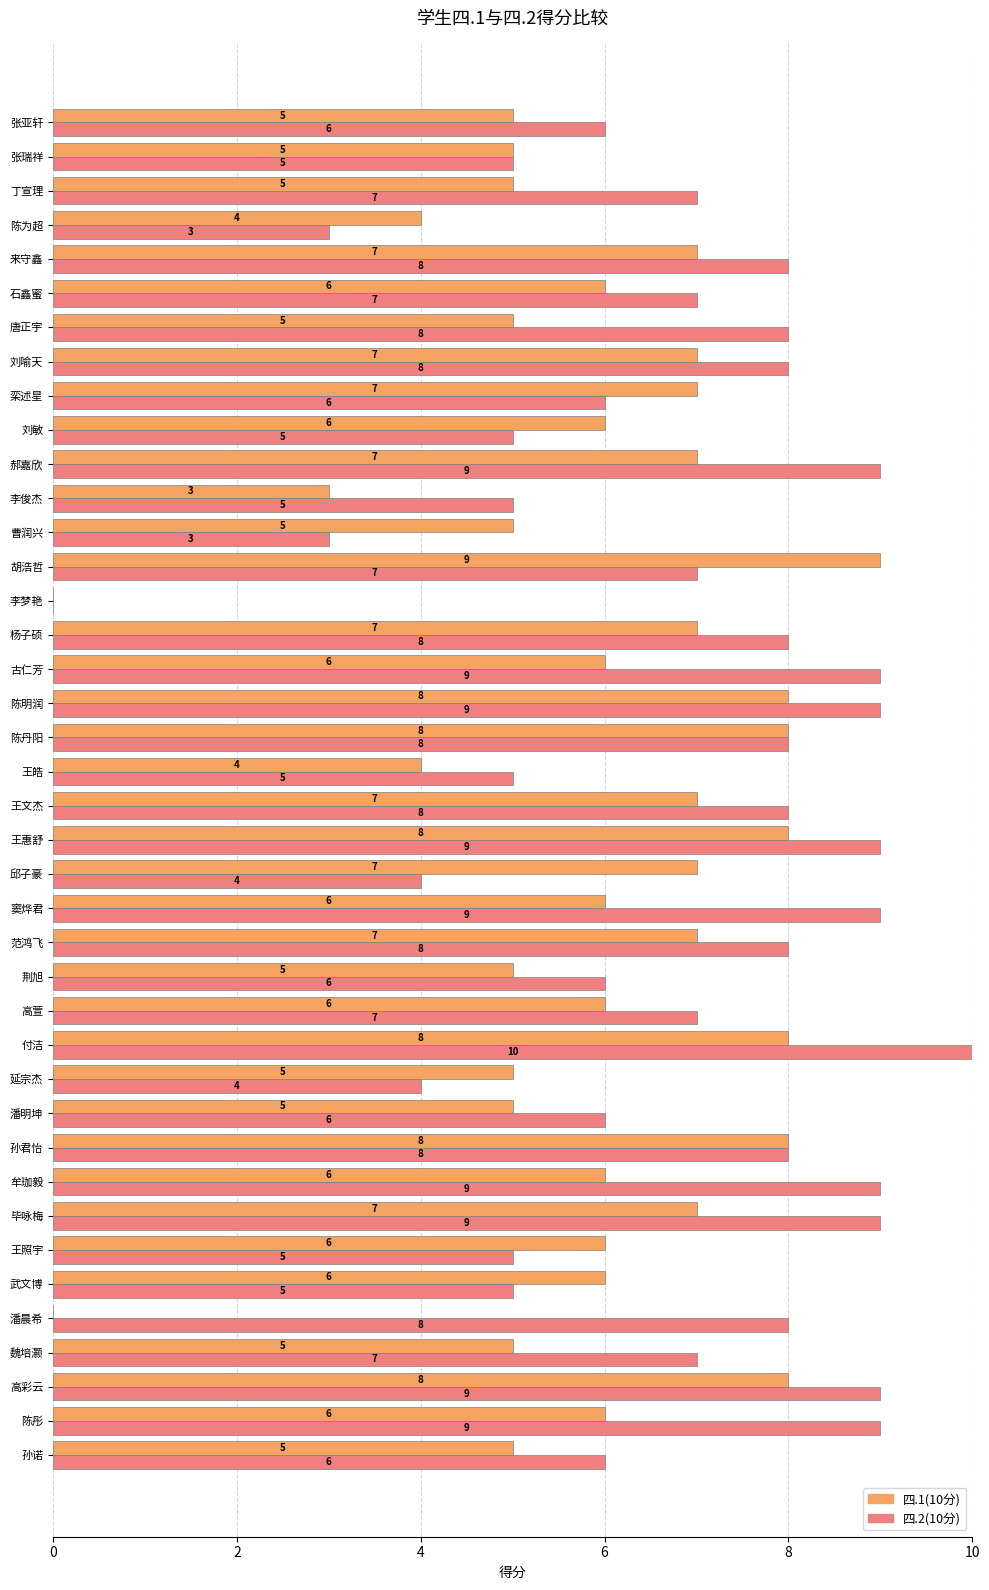

Which series has the widest spread of values?

四.2(10分)